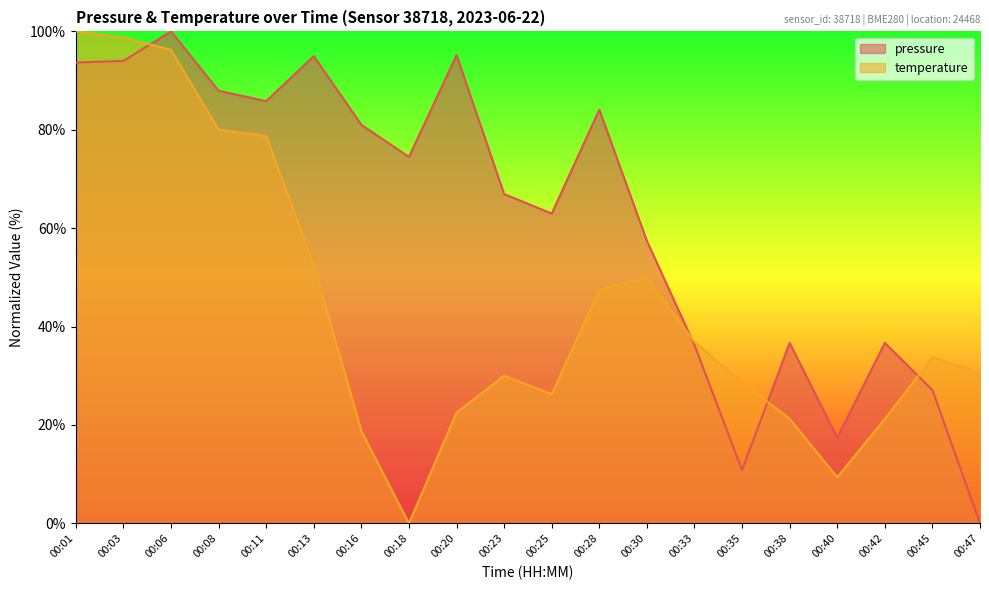

The value of pressure at 00:47 is 51.4. True or false?

False